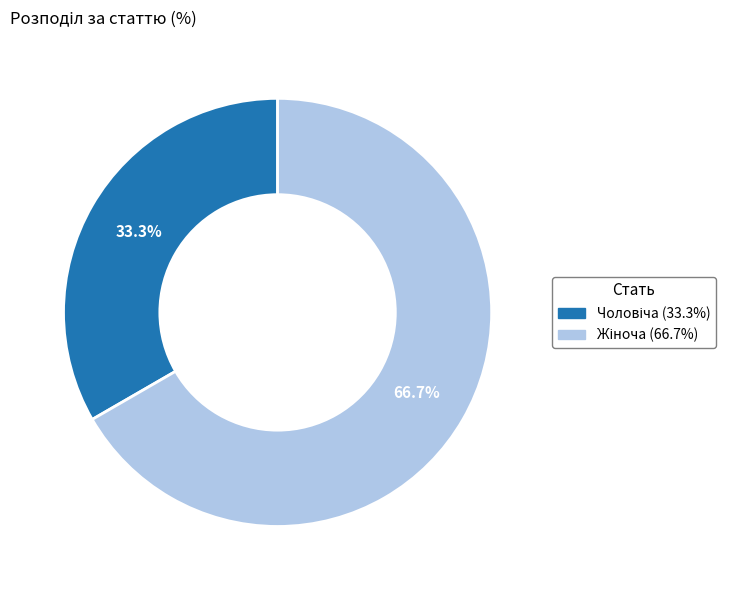

Which has a higher value, Чоловіча or Жіноча?

Жіноча